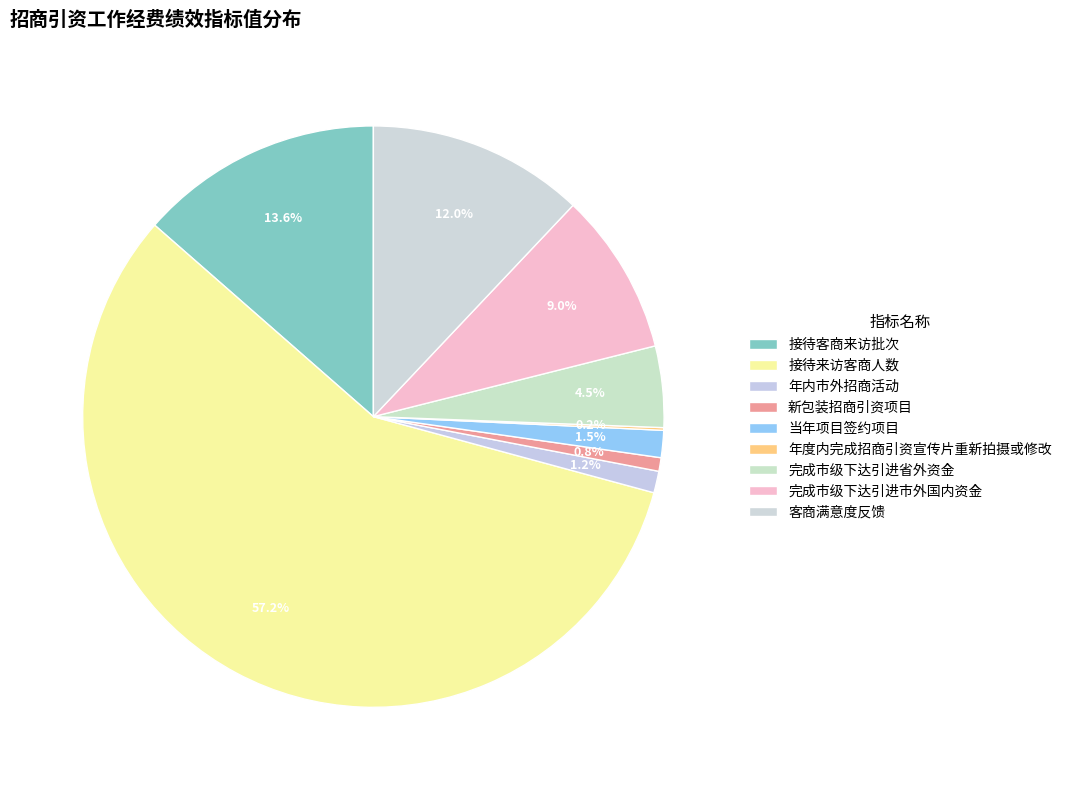

Is there any slice that represents more than half of the pie?

Yes